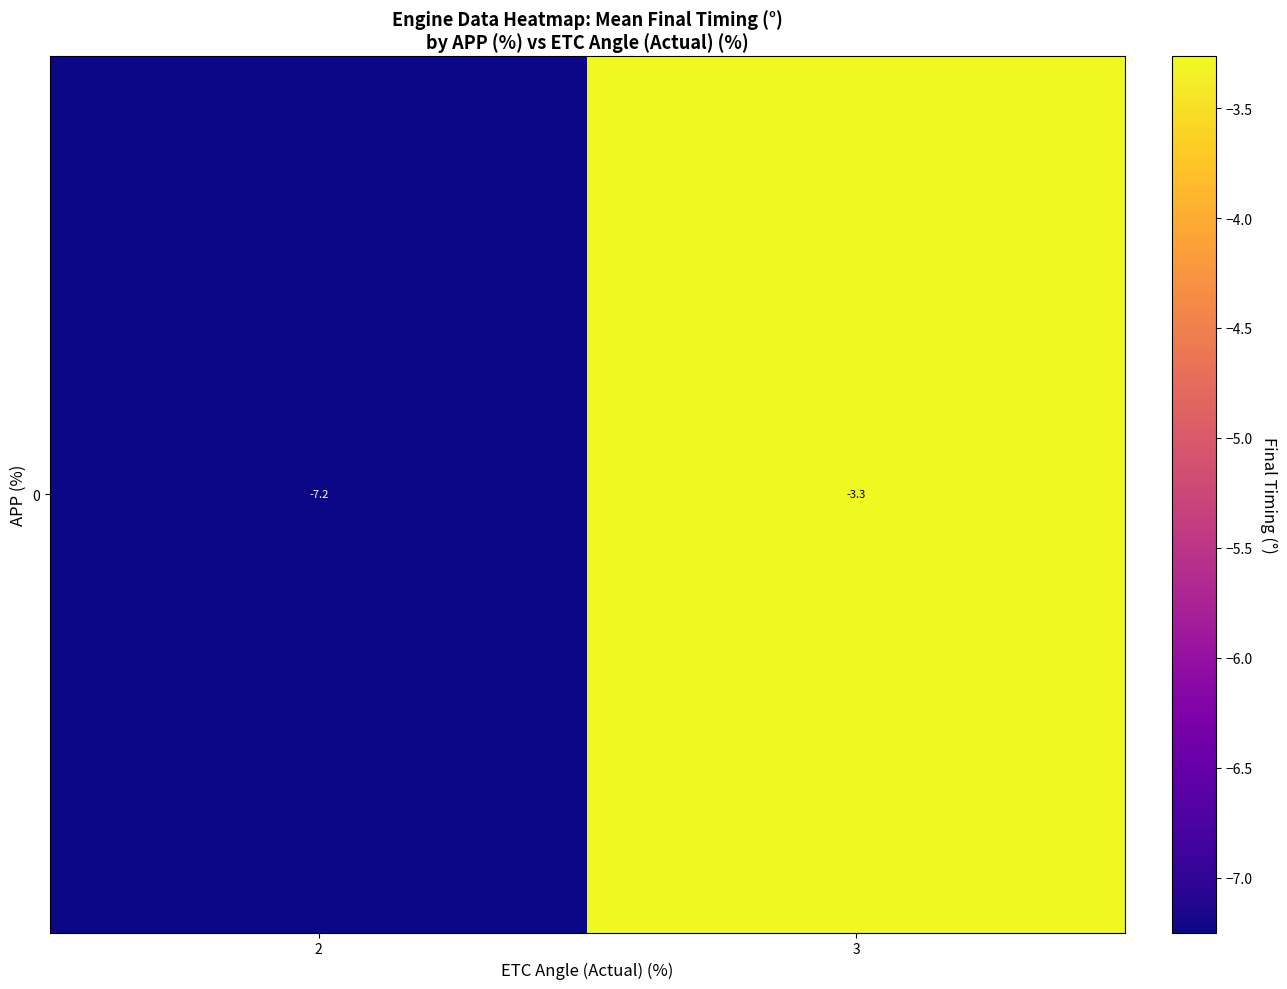

What is the change in value from 2 to 3?

+4.0